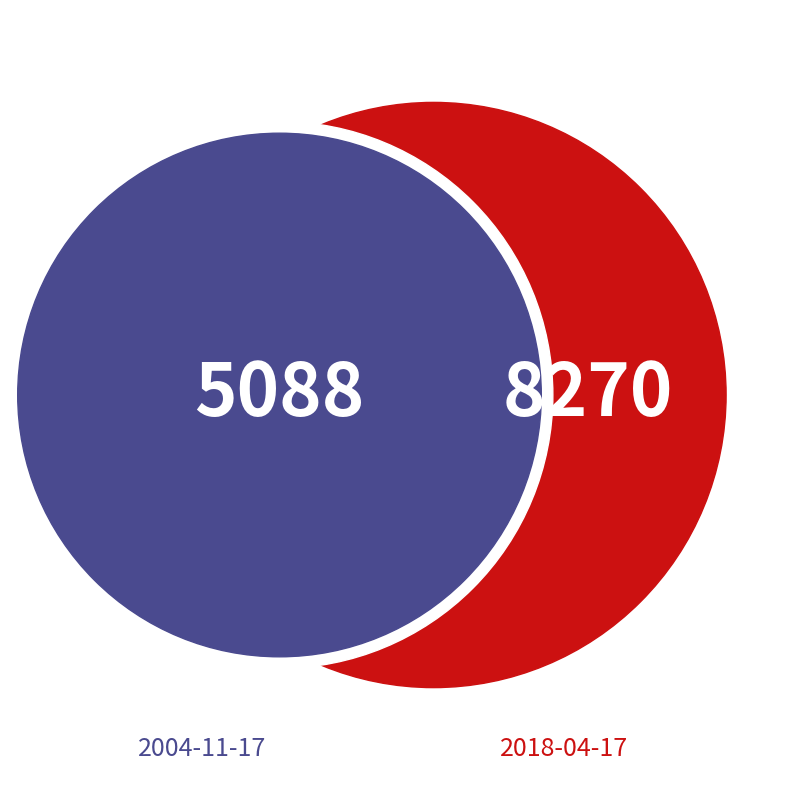

Approximately how many times larger is the value at 2018-04-17 16:29:06 UTC compared to 2004-11-17 00:00:00 UTC?

1.6